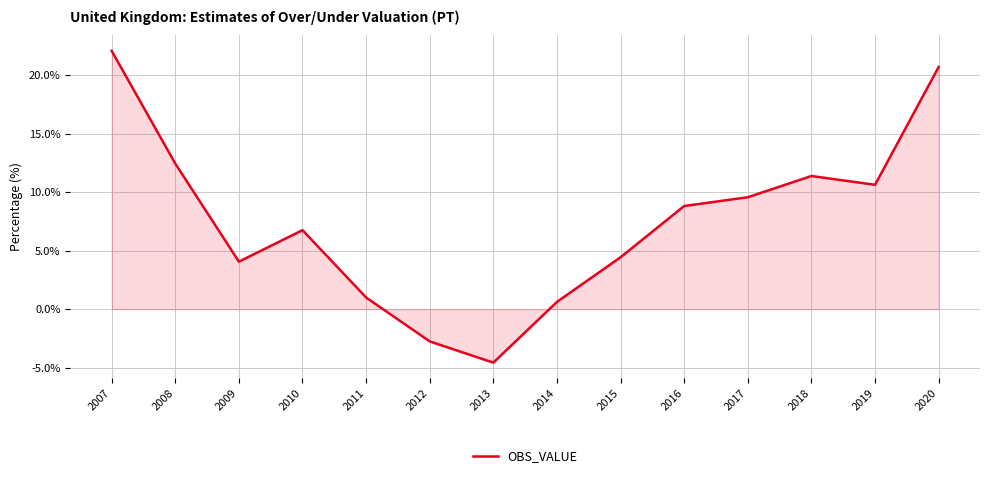

Rank the categories by value from highest to lowest.

2007, 2020, 2008, 2018, 2019, 2017, 2016, 2010, 2015, 2009, 2011, 2014, 2012, 2013